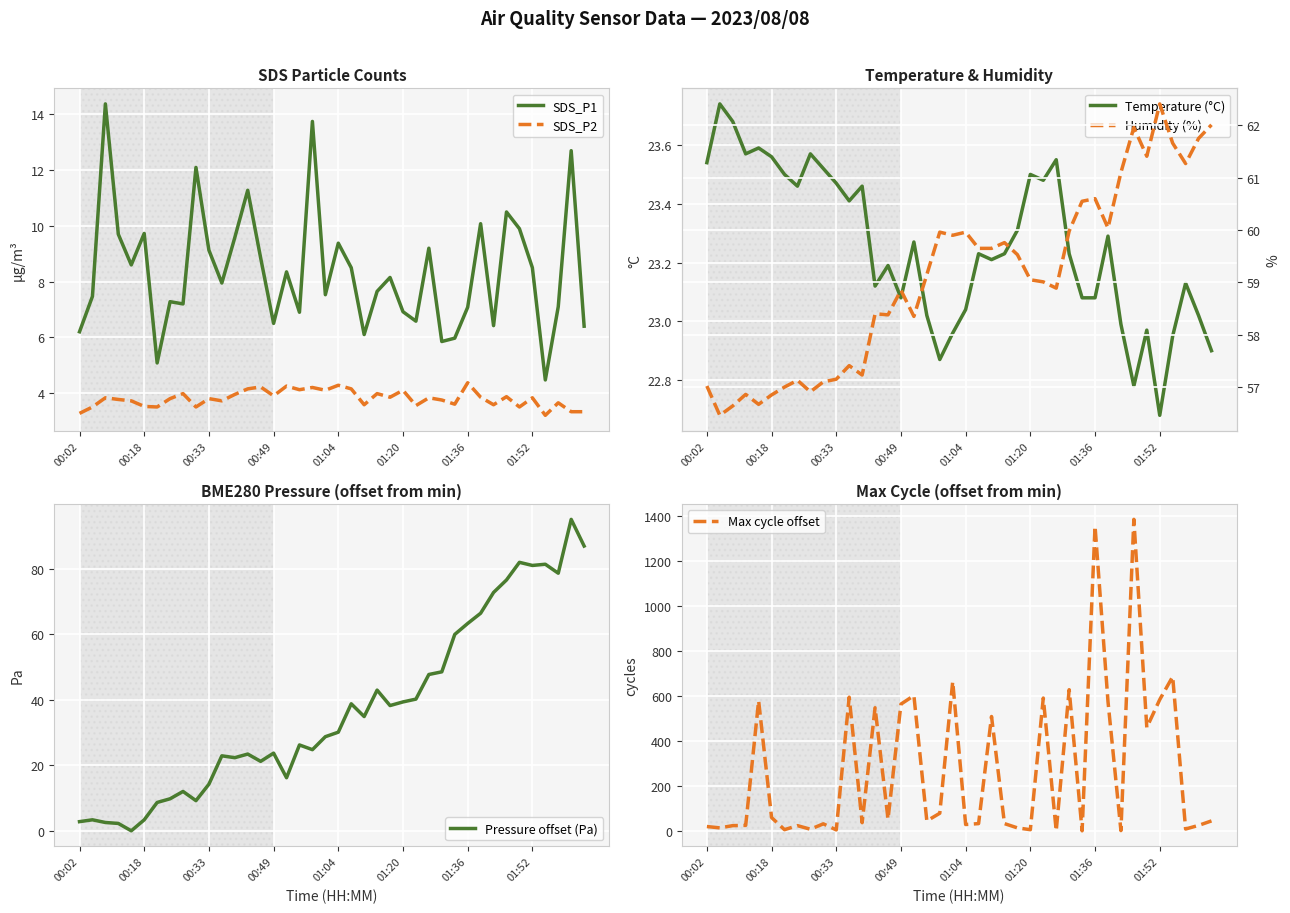

What is the minimum value for SDS_P1?

4.5